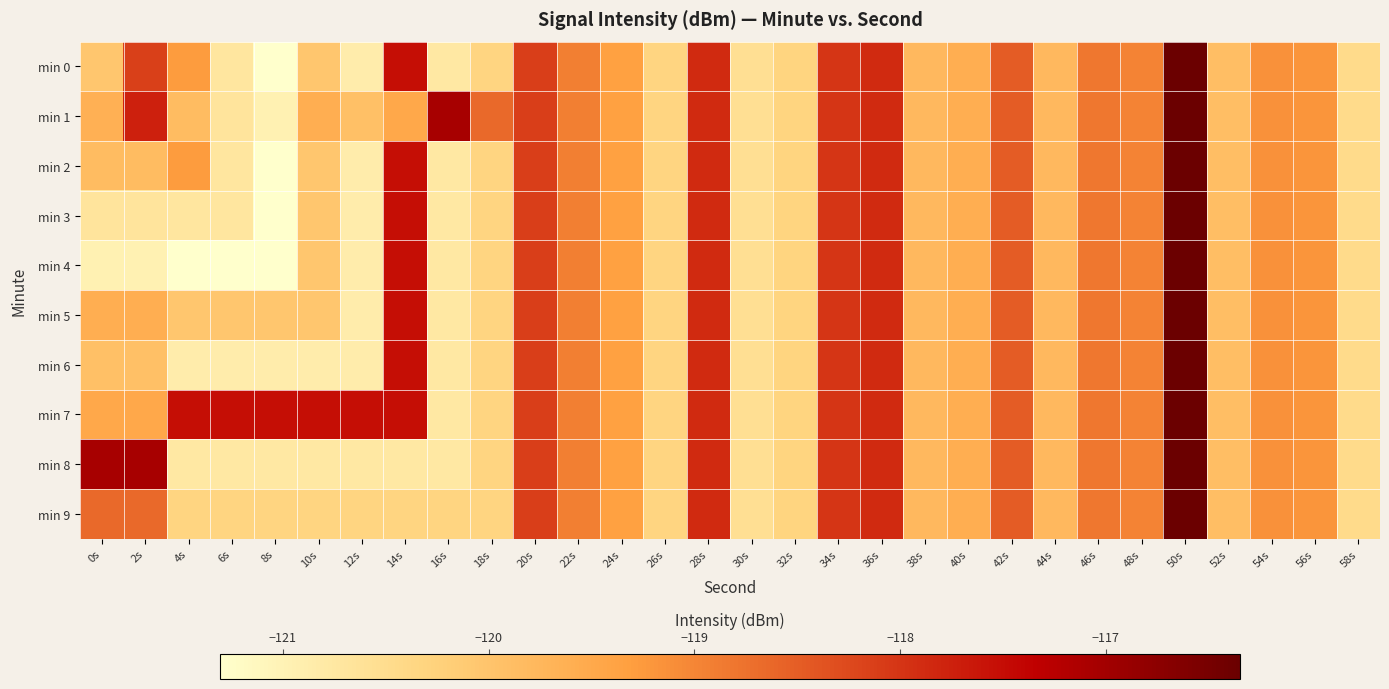

Reading left to right, extract all data points from this chart.

min 0: 0s=-120.0	2s=-118.1	4s=-119.3	6s=-120.7	8s=-121.3	10s=-120.0	12s=-120.9	14s=-117.5	16s=-120.8	18s=-120.3	20s=-118.1	22s=-118.9	24s=-119.3	26s=-120.3	28s=-117.9	30s=-120.6	32s=-120.3	34s=-118.0	36s=-117.9	38s=-119.8	40s=-119.6	42s=-118.5	44s=-119.8	46s=-118.8	48s=-119.0	50s=-116.3	52s=-119.9	54s=-119.1	56s=-119.2	58s=-120.5
min 1: 0s=-119.6	2s=-117.8	4s=-119.8	6s=-120.7	8s=-121.0	10s=-119.6	12s=-119.9	14s=-119.5	16s=-117.1	18s=-118.6	20s=-118.1	22s=-118.9	24s=-119.3	26s=-120.3	28s=-117.9	30s=-120.6	32s=-120.3	34s=-118.0	36s=-117.9	38s=-119.8	40s=-119.6	42s=-118.5	44s=-119.8	46s=-118.8	48s=-119.0	50s=-116.3	52s=-119.9	54s=-119.1	56s=-119.2	58s=-120.5
min 2: 0s=-119.8	2s=-119.8	4s=-119.3	6s=-120.7	8s=-121.3	10s=-120.0	12s=-120.9	14s=-117.5	16s=-120.8	18s=-120.3	20s=-118.1	22s=-118.9	24s=-119.3	26s=-120.3	28s=-117.9	30s=-120.6	32s=-120.3	34s=-118.0	36s=-117.9	38s=-119.8	40s=-119.6	42s=-118.5	44s=-119.8	46s=-118.8	48s=-119.0	50s=-116.3	52s=-119.9	54s=-119.1	56s=-119.2	58s=-120.5
min 3: 0s=-120.7	2s=-120.7	4s=-120.7	6s=-120.7	8s=-121.3	10s=-120.0	12s=-120.9	14s=-117.5	16s=-120.8	18s=-120.3	20s=-118.1	22s=-118.9	24s=-119.3	26s=-120.3	28s=-117.9	30s=-120.6	32s=-120.3	34s=-118.0	36s=-117.9	38s=-119.8	40s=-119.6	42s=-118.5	44s=-119.8	46s=-118.8	48s=-119.0	50s=-116.3	52s=-119.9	54s=-119.1	56s=-119.2	58s=-120.5
min 4: 0s=-121.0	2s=-121.0	4s=-121.3	6s=-121.3	8s=-121.3	10s=-120.0	12s=-120.9	14s=-117.5	16s=-120.8	18s=-120.3	20s=-118.1	22s=-118.9	24s=-119.3	26s=-120.3	28s=-117.9	30s=-120.6	32s=-120.3	34s=-118.0	36s=-117.9	38s=-119.8	40s=-119.6	42s=-118.5	44s=-119.8	46s=-118.8	48s=-119.0	50s=-116.3	52s=-119.9	54s=-119.1	56s=-119.2	58s=-120.5
min 5: 0s=-119.6	2s=-119.6	4s=-120.0	6s=-120.0	8s=-120.0	10s=-120.0	12s=-120.9	14s=-117.5	16s=-120.8	18s=-120.3	20s=-118.1	22s=-118.9	24s=-119.3	26s=-120.3	28s=-117.9	30s=-120.6	32s=-120.3	34s=-118.0	36s=-117.9	38s=-119.8	40s=-119.6	42s=-118.5	44s=-119.8	46s=-118.8	48s=-119.0	50s=-116.3	52s=-119.9	54s=-119.1	56s=-119.2	58s=-120.5
min 6: 0s=-119.9	2s=-119.9	4s=-120.9	6s=-120.9	8s=-120.9	10s=-120.9	12s=-120.9	14s=-117.5	16s=-120.8	18s=-120.3	20s=-118.1	22s=-118.9	24s=-119.3	26s=-120.3	28s=-117.9	30s=-120.6	32s=-120.3	34s=-118.0	36s=-117.9	38s=-119.8	40s=-119.6	42s=-118.5	44s=-119.8	46s=-118.8	48s=-119.0	50s=-116.3	52s=-119.9	54s=-119.1	56s=-119.2	58s=-120.5
min 7: 0s=-119.5	2s=-119.5	4s=-117.5	6s=-117.5	8s=-117.5	10s=-117.5	12s=-117.5	14s=-117.5	16s=-120.8	18s=-120.3	20s=-118.1	22s=-118.9	24s=-119.3	26s=-120.3	28s=-117.9	30s=-120.6	32s=-120.3	34s=-118.0	36s=-117.9	38s=-119.8	40s=-119.6	42s=-118.5	44s=-119.8	46s=-118.8	48s=-119.0	50s=-116.3	52s=-119.9	54s=-119.1	56s=-119.2	58s=-120.5
min 8: 0s=-117.1	2s=-117.1	4s=-120.8	6s=-120.8	8s=-120.8	10s=-120.8	12s=-120.8	14s=-120.8	16s=-120.8	18s=-120.3	20s=-118.1	22s=-118.9	24s=-119.3	26s=-120.3	28s=-117.9	30s=-120.6	32s=-120.3	34s=-118.0	36s=-117.9	38s=-119.8	40s=-119.6	42s=-118.5	44s=-119.8	46s=-118.8	48s=-119.0	50s=-116.3	52s=-119.9	54s=-119.1	56s=-119.2	58s=-120.5
min 9: 0s=-118.6	2s=-118.6	4s=-120.3	6s=-120.3	8s=-120.3	10s=-120.3	12s=-120.3	14s=-120.3	16s=-120.3	18s=-120.3	20s=-118.1	22s=-118.9	24s=-119.3	26s=-120.3	28s=-117.9	30s=-120.6	32s=-120.3	34s=-118.0	36s=-117.9	38s=-119.8	40s=-119.6	42s=-118.5	44s=-119.8	46s=-118.8	48s=-119.0	50s=-116.3	52s=-119.9	54s=-119.1	56s=-119.2	58s=-120.5